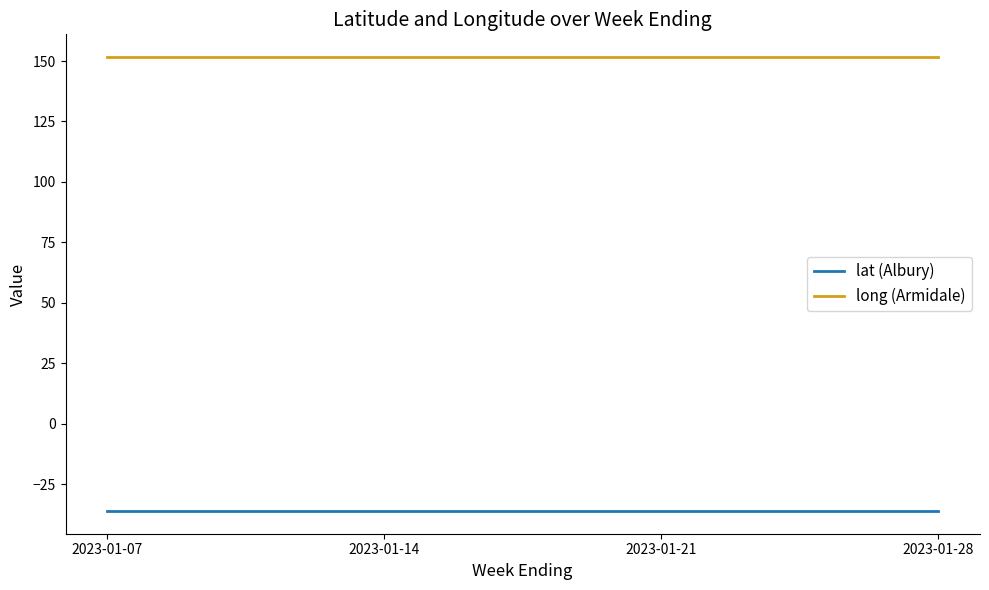

What is the minimum value shown in the chart?

-36.1